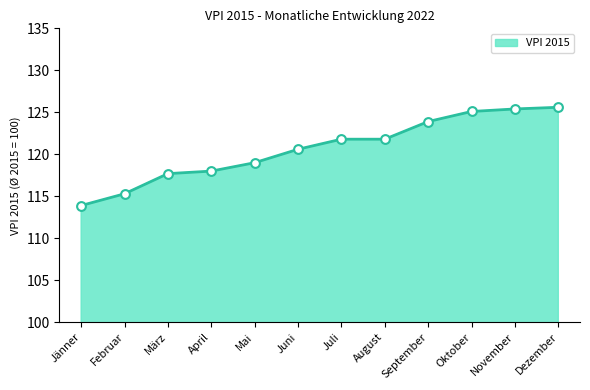

What is the change in value from Juni to Juli?

+1.2